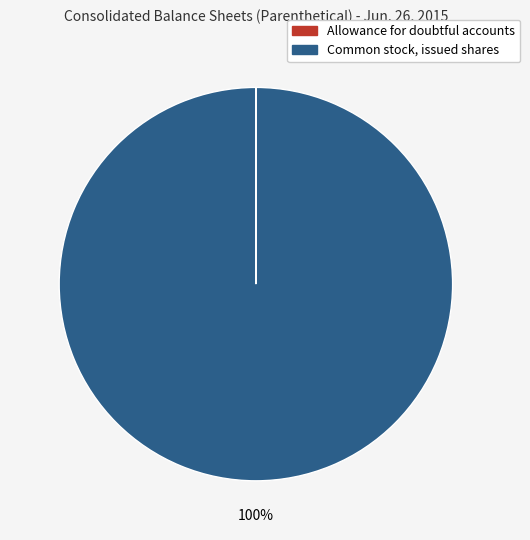

To the nearest percent, what is the average slice percentage?

50%